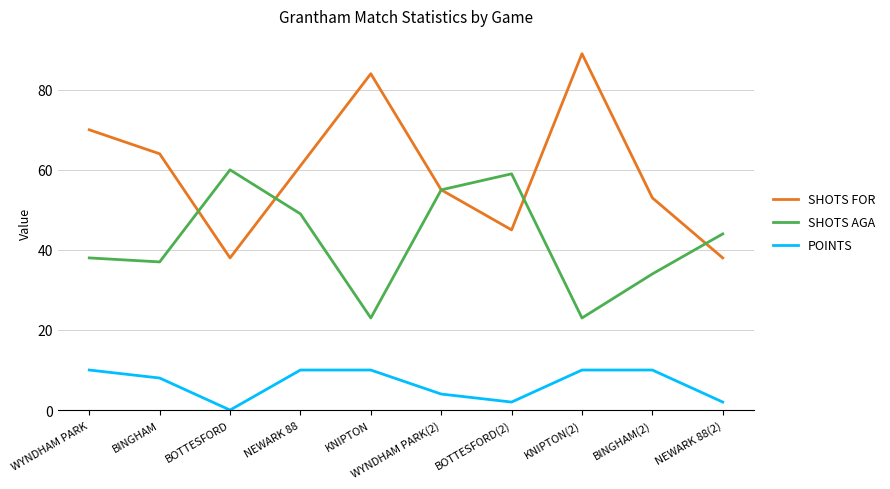

True or false: SHOTS AGA has more than 1 points higher than both neighbors.

True